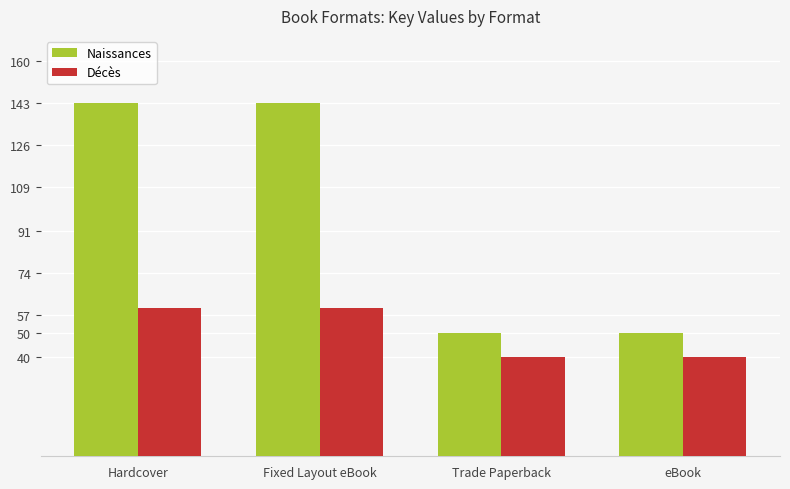

What is the lowest value of the Naissances series?

50